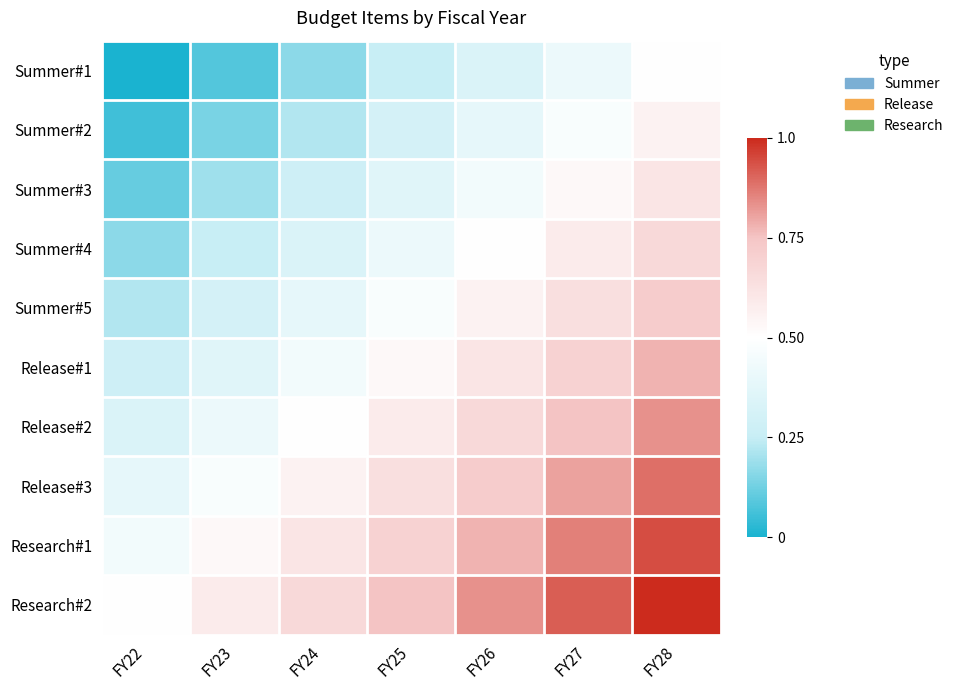

Reading left to right, transcribe all the data shown in this chart.

Summer#1: FY22=0.0	FY23=0.1	FY24=0.2	FY25=0.2	FY26=0.3	FY27=0.4	FY28=0.5
Summer#2: FY22=0.1	FY23=0.1	FY24=0.2	FY25=0.3	FY26=0.4	FY27=0.5	FY28=0.6
Summer#3: FY22=0.1	FY23=0.2	FY24=0.3	FY25=0.4	FY26=0.4	FY27=0.5	FY28=0.6
Summer#4: FY22=0.2	FY23=0.2	FY24=0.3	FY25=0.4	FY26=0.5	FY27=0.6	FY28=0.7
Summer#5: FY22=0.2	FY23=0.3	FY24=0.4	FY25=0.5	FY26=0.6	FY27=0.6	FY28=0.7
Release#1: FY22=0.3	FY23=0.4	FY24=0.4	FY25=0.5	FY26=0.6	FY27=0.7	FY28=0.8
Release#2: FY22=0.3	FY23=0.4	FY24=0.5	FY25=0.6	FY26=0.7	FY27=0.8	FY28=0.8
Release#3: FY22=0.4	FY23=0.5	FY24=0.6	FY25=0.6	FY26=0.7	FY27=0.8	FY28=0.9
Research#1: FY22=0.4	FY23=0.5	FY24=0.6	FY25=0.7	FY26=0.8	FY27=0.9	FY28=0.9
Research#2: FY22=0.5	FY23=0.6	FY24=0.7	FY25=0.8	FY26=0.8	FY27=0.9	FY28=1.0